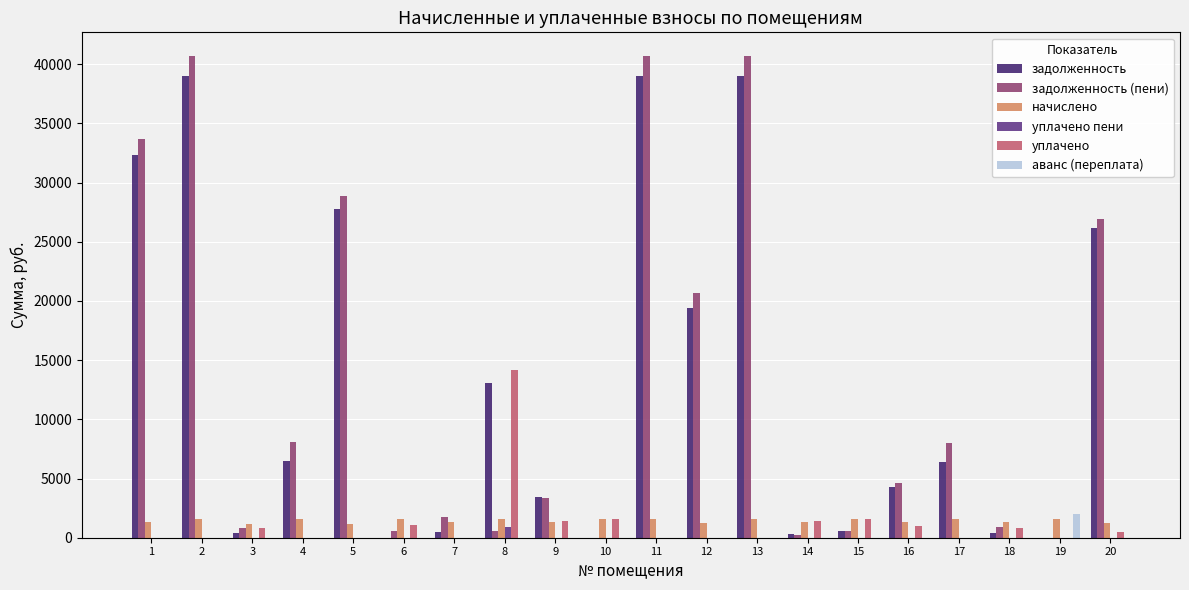

The value of аванс (переплата) at 5 is -1318.3. True or false?

False